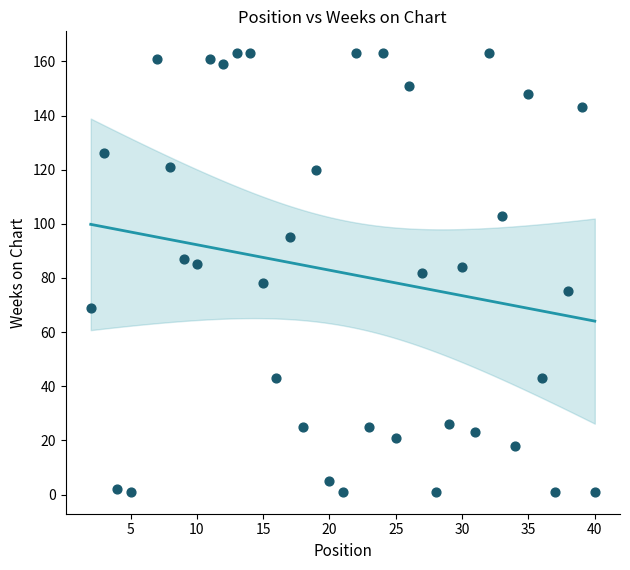

What is the range of X values (max minus min)?

38